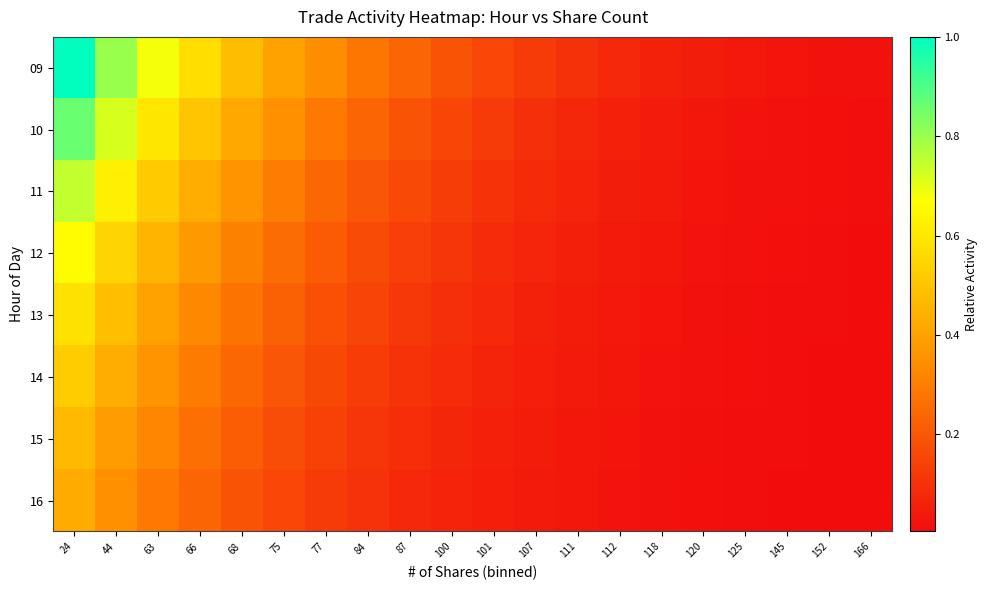

Which series changed the most between 101 and 145?

09